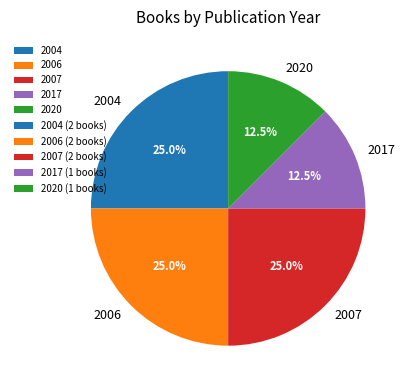

Which has a higher value, 2006 or 2020?

2006